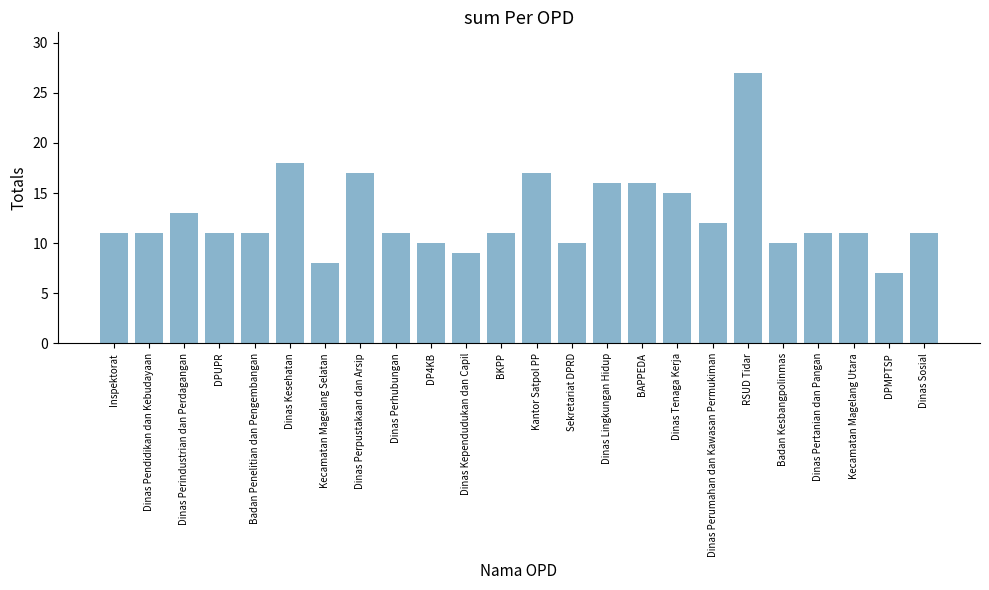

What is the label of the 7th bar from the right?

Dinas Perumahan dan Kawasan Permukiman